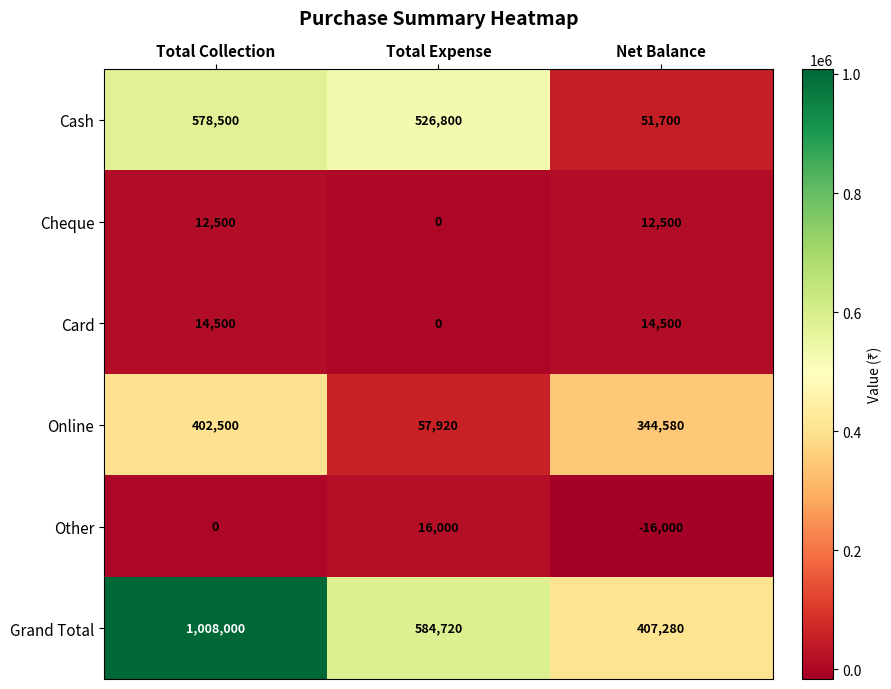

Reading left to right, extract all data points from this chart.

Cash: Total Collection=578500	Total Expense=526800	Net Balance=51700
Cheque: Total Collection=12500	Total Expense=0	Net Balance=12500
Card: Total Collection=14500	Total Expense=0	Net Balance=14500
Online: Total Collection=402500	Total Expense=57920	Net Balance=344580
Other: Total Collection=0	Total Expense=16000	Net Balance=-16000
Grand Total: Total Collection=1008000	Total Expense=584720	Net Balance=407280